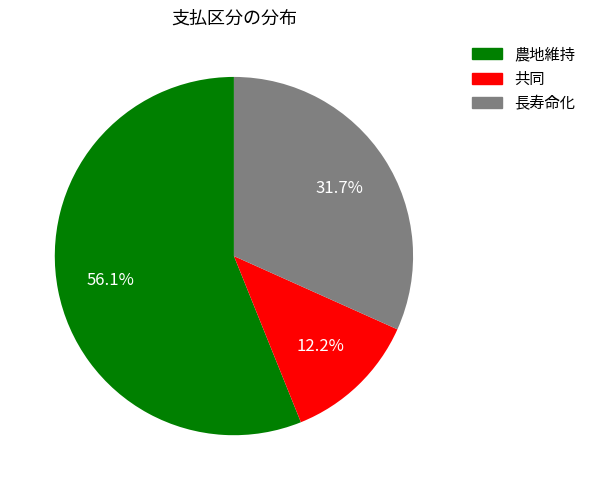

Which slice is the largest?

農地維持